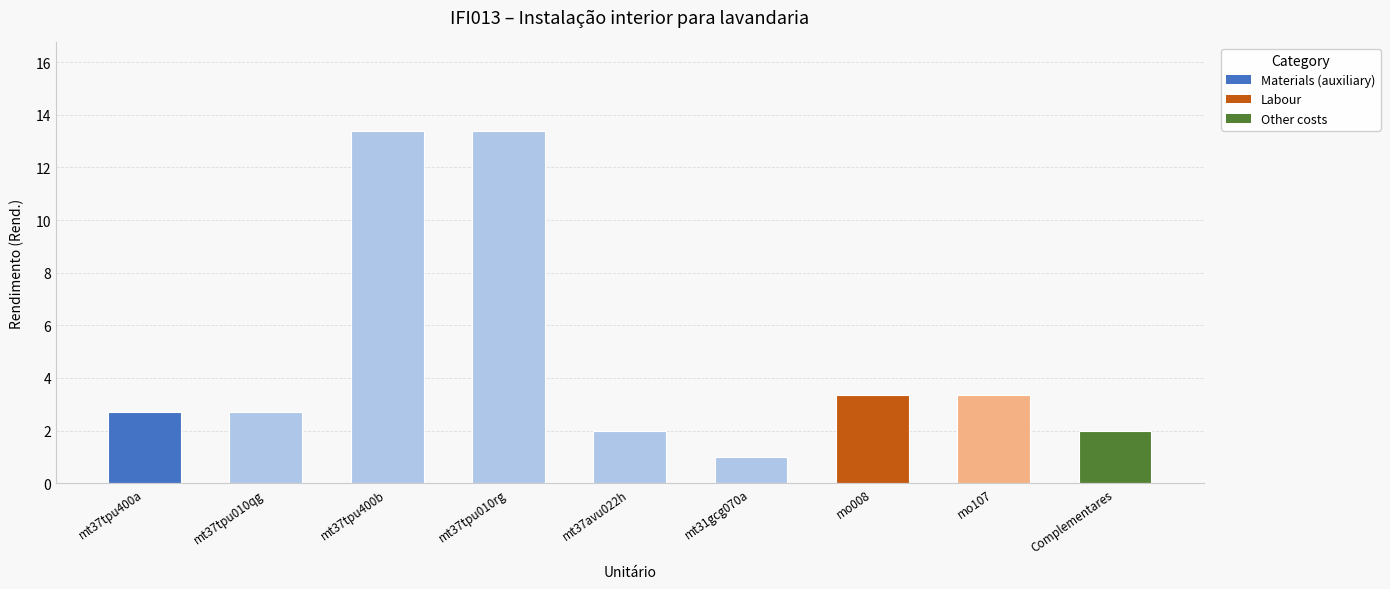

At which label does the data first exceed 2?

mt37tpu400a